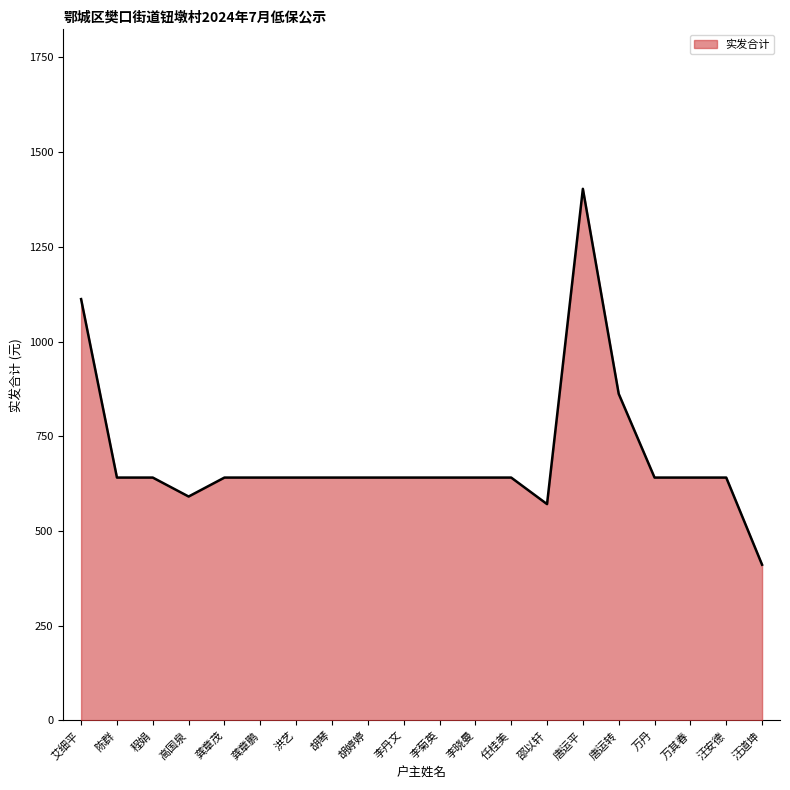

What is the change in value from 艾细平 to 李菊英?

-471